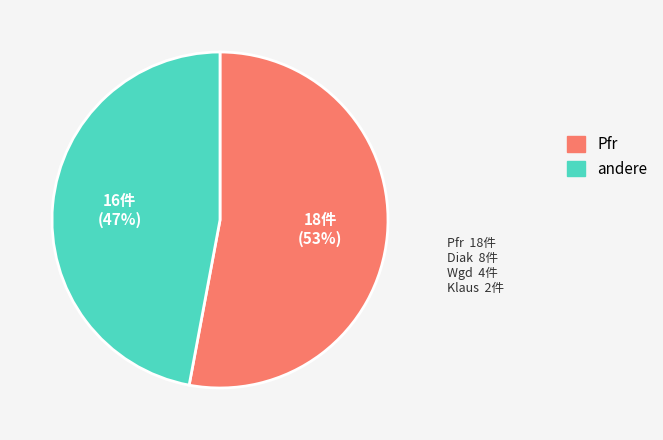

Does any single category account for the majority?

Yes